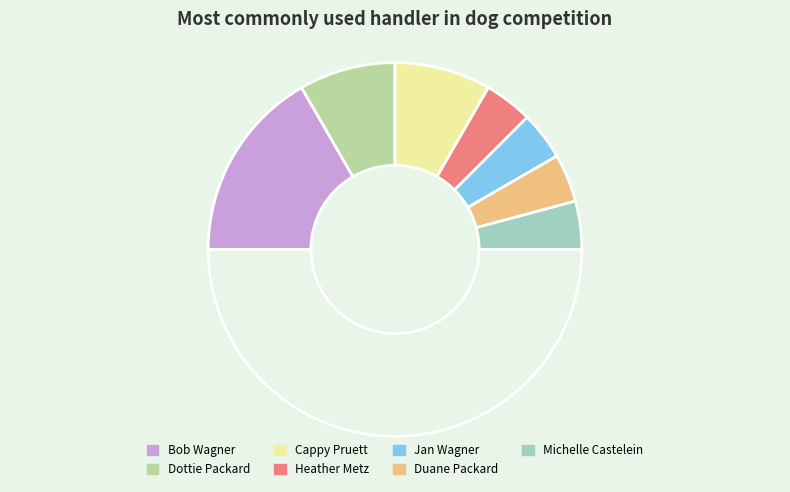

To the nearest percent, what is the average slice percentage?

14%